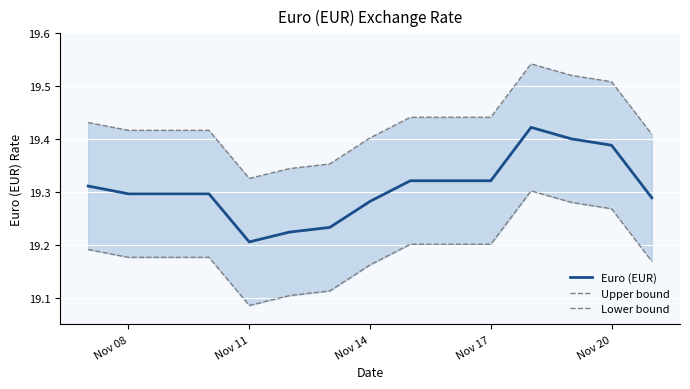

The Euro (EUR) series shows 19.3 at Nov 08. True or false?

True